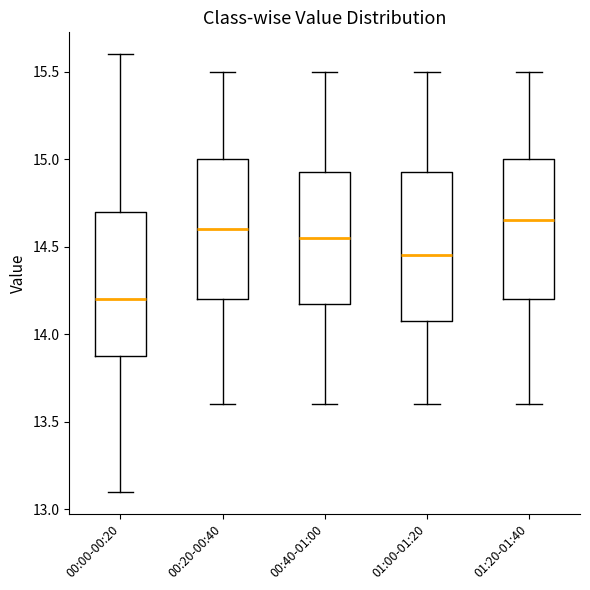

Reading left to right, transcribe this box plot: for each box, give where its median line is, the range the box spans, and where its two whiskers end, as read against the y-axis. The values are not printed on the chart, so give them approximately, as read against the axis.

00:00-00:20: median 14.20, box 13.90 to 14.70, whiskers 13.10 to 15.60
00:20-00:40: median 14.60, box 14.20 to 15.00, whiskers 13.60 to 15.50
00:40-01:00: median 14.55, box 14.20 to 14.95, whiskers 13.60 to 15.50
01:00-01:20: median 14.45, box 14.10 to 14.95, whiskers 13.60 to 15.50
01:20-01:40: median 14.65, box 14.20 to 15.00, whiskers 13.60 to 15.50